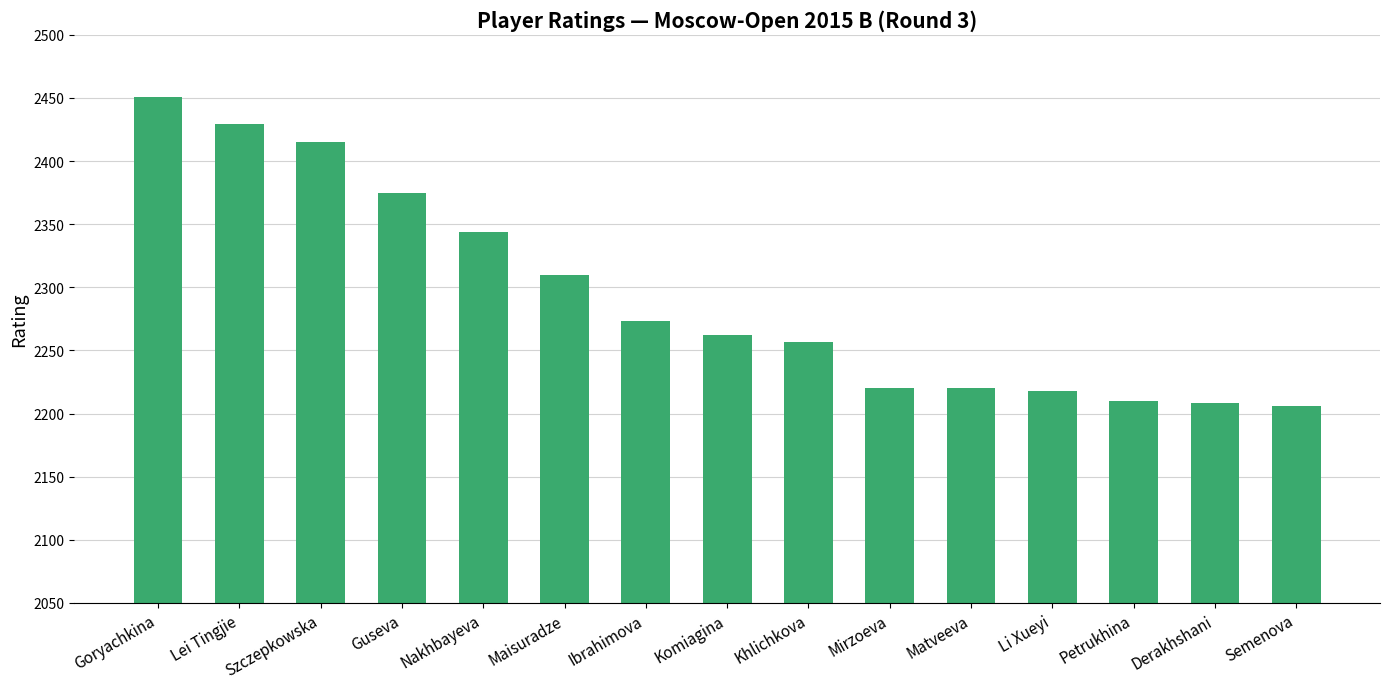

Reading right to left, what are all the values shown in this chart?

Semenova=2206	Derakhshani=2208	Petrukhina=2210	Li Xueyi=2218	Matveeva=2220	Mirzoeva=2220	Khlichkova=2257	Komiagina=2262	Ibrahimova=2273	Maisuradze=2310	Nakhbayeva=2344	Guseva=2375	Szczepkowska=2415	Lei Tingjie=2429	Goryachkina=2451